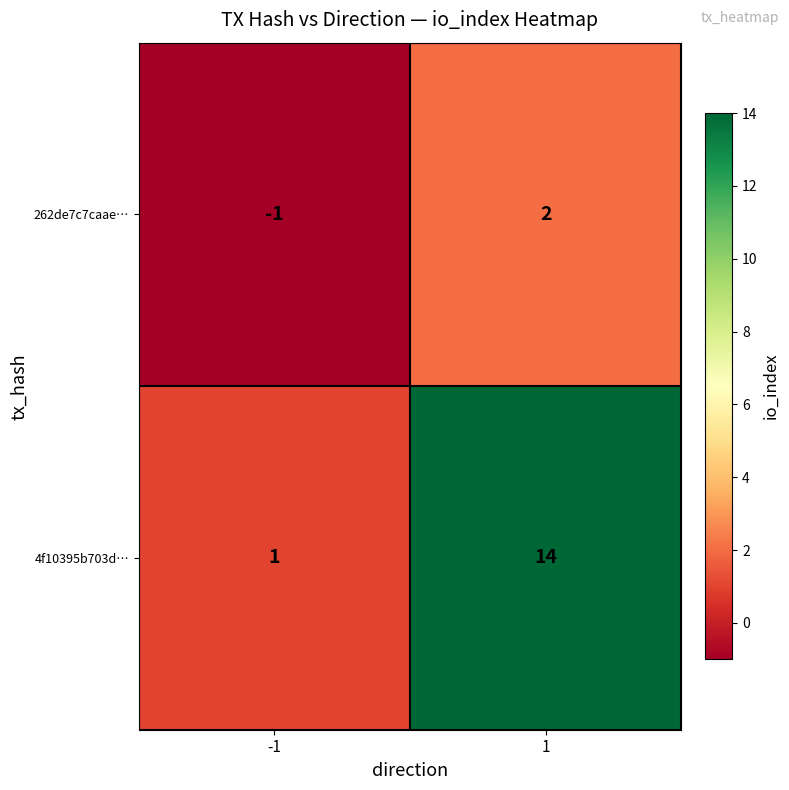

At which category is the sum across all series the highest?

1